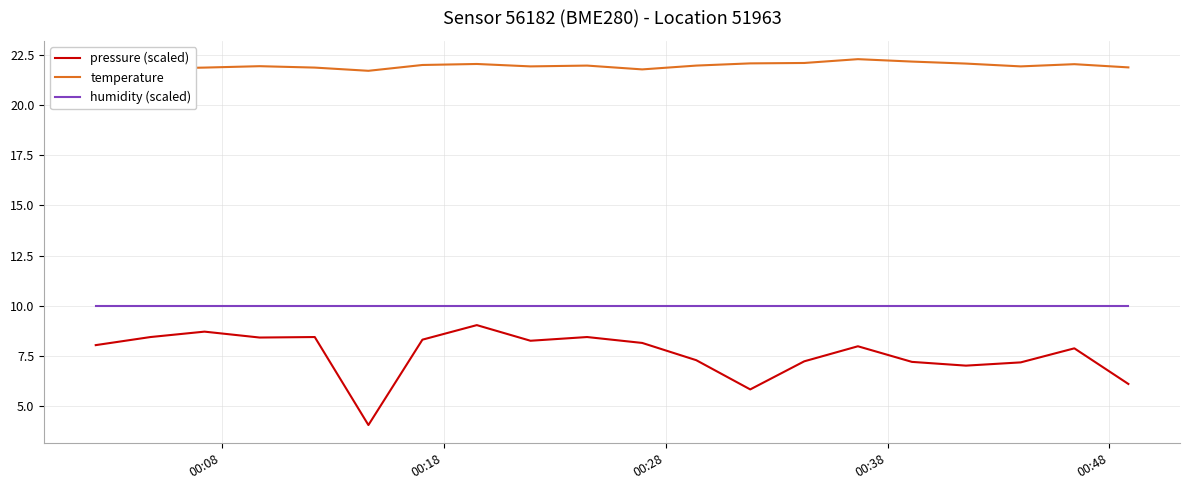

What is the average value of the humidity (scaled) series?

10.0